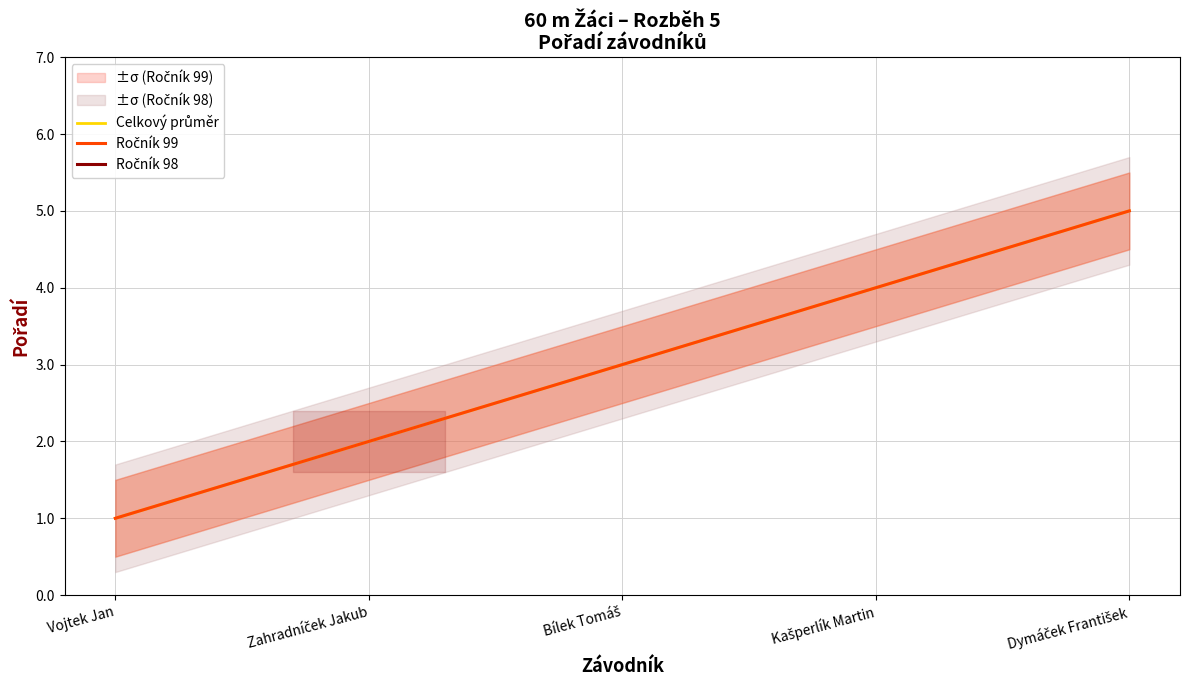

Does the chart display data point markers on the line(s)?

No